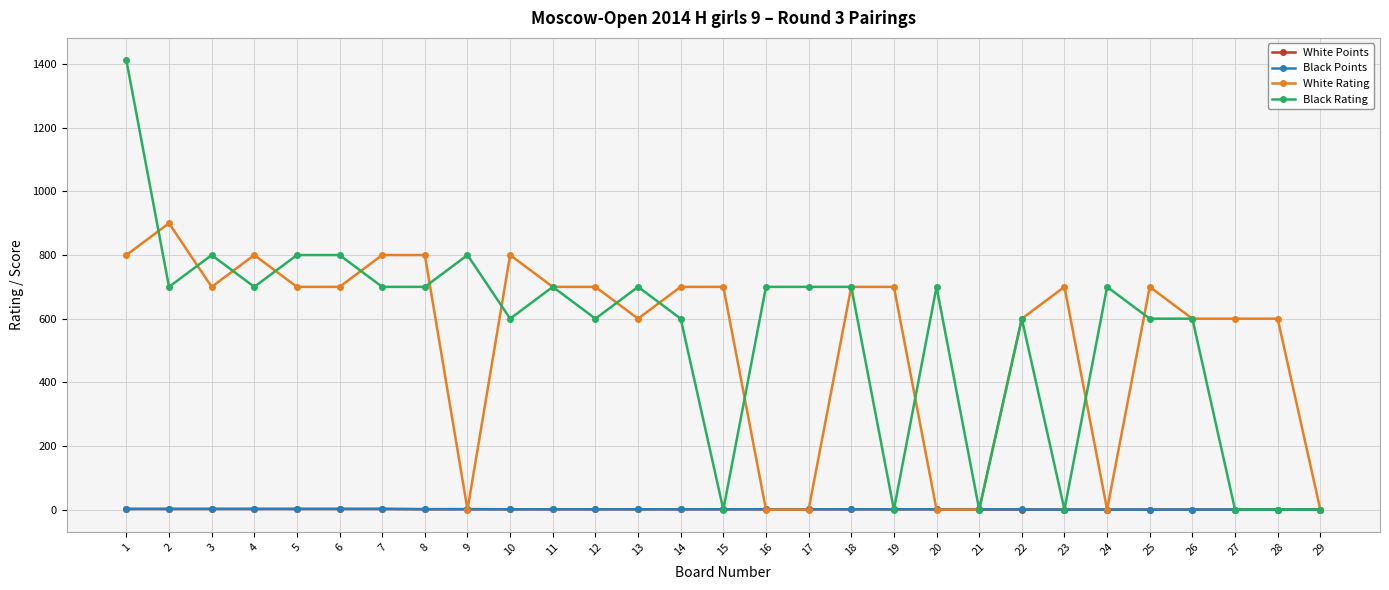

What is the value of the White Points point at the 9th from the left?

1.5